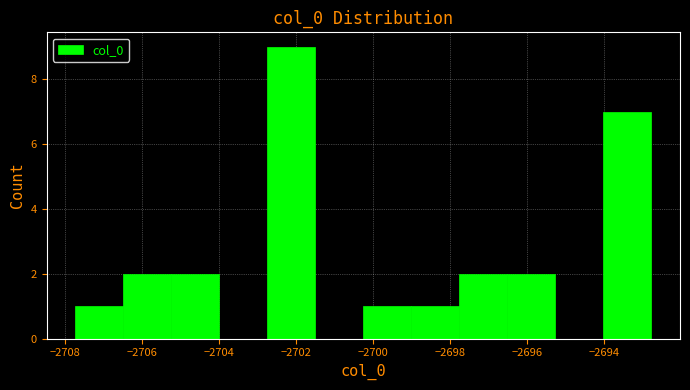

Which range on the x-axis has the tallest bar?

-2702.8 to -2701.4